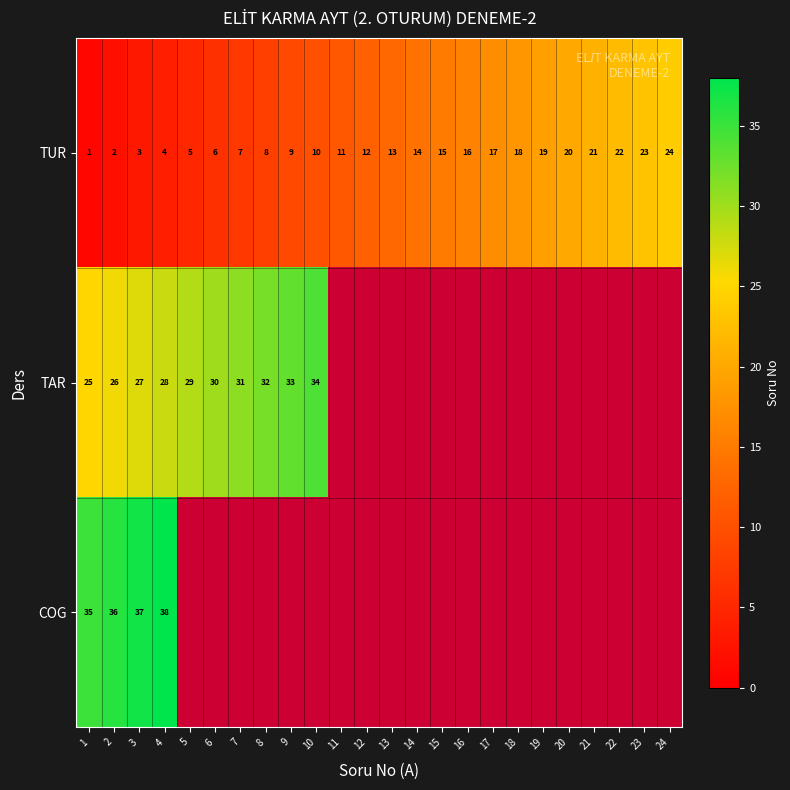

Is it true that COG equals 17 at 4?

False